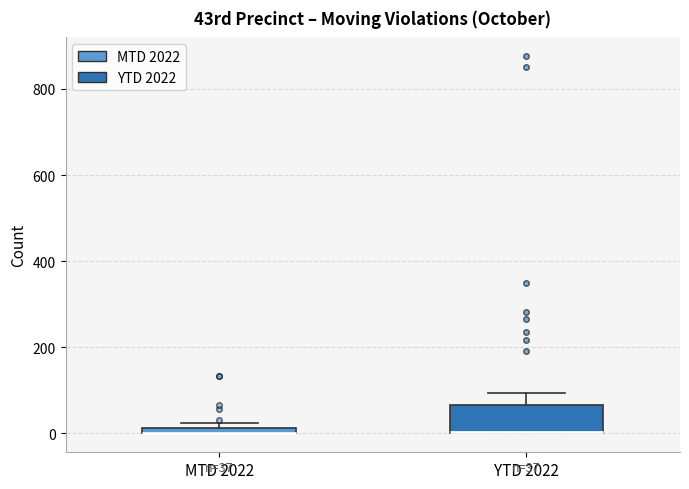

Comparing the boxes themselves (not the whiskers), which one is the tallest?

YTD 2022